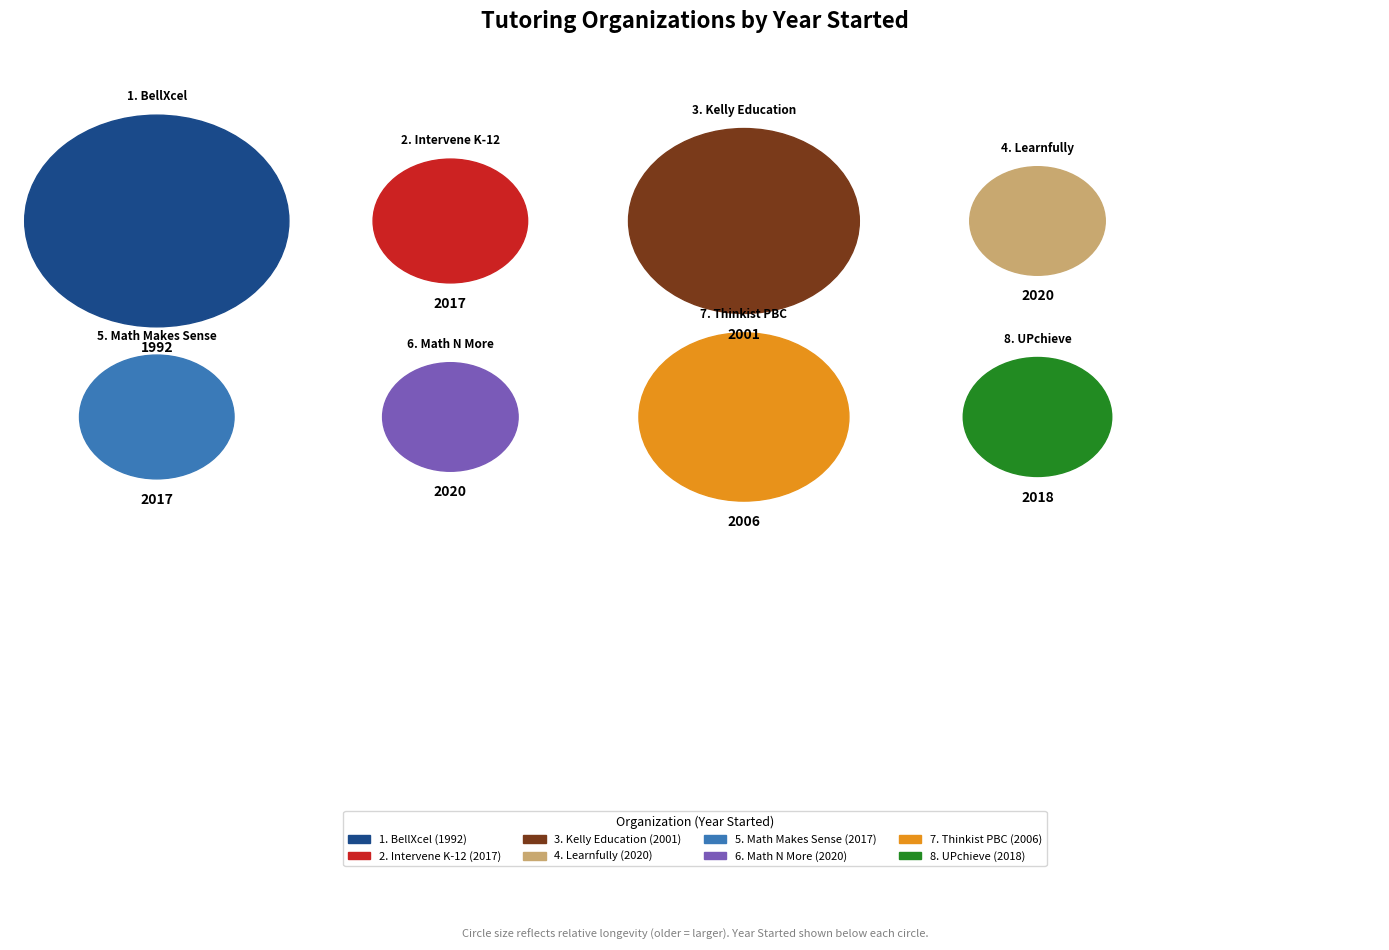

What portion of the pie excludes Math Makes Sense?

87.5%